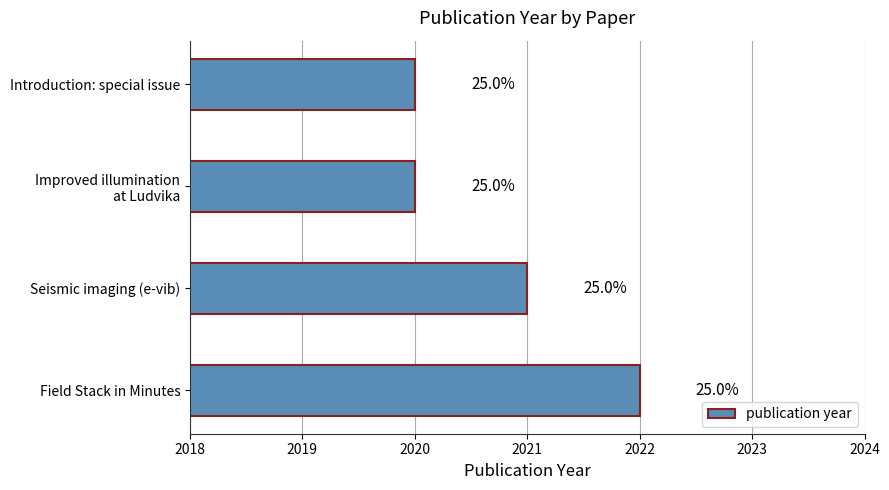

Are the bars horizontal?

Yes